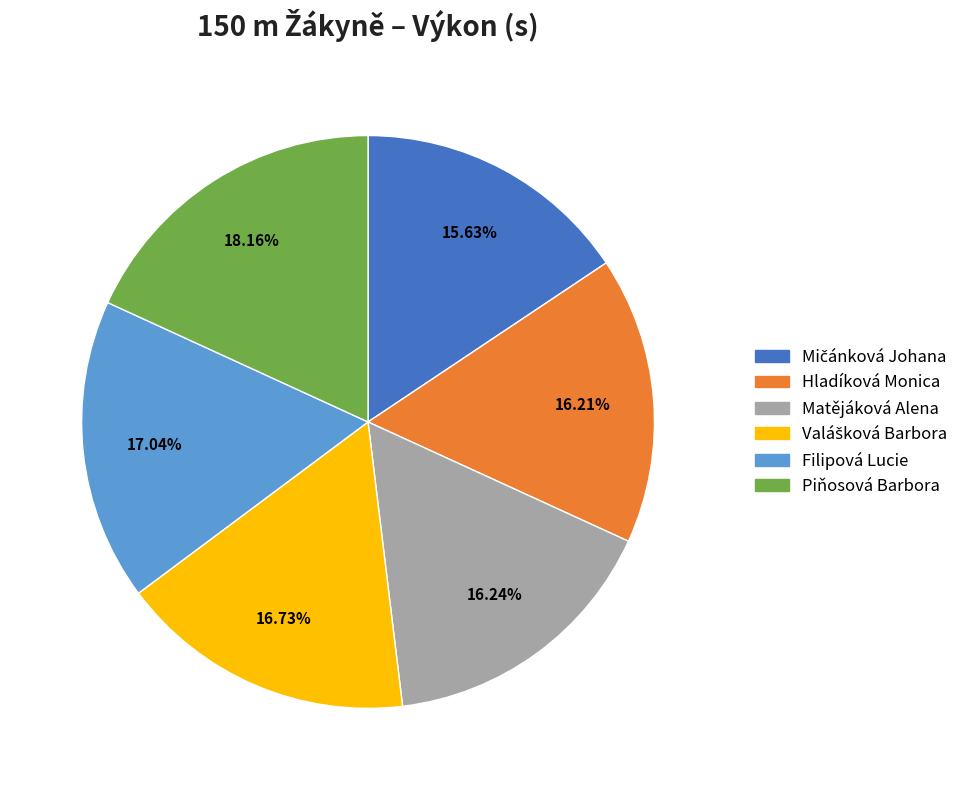

Is there a majority slice in this chart?

No